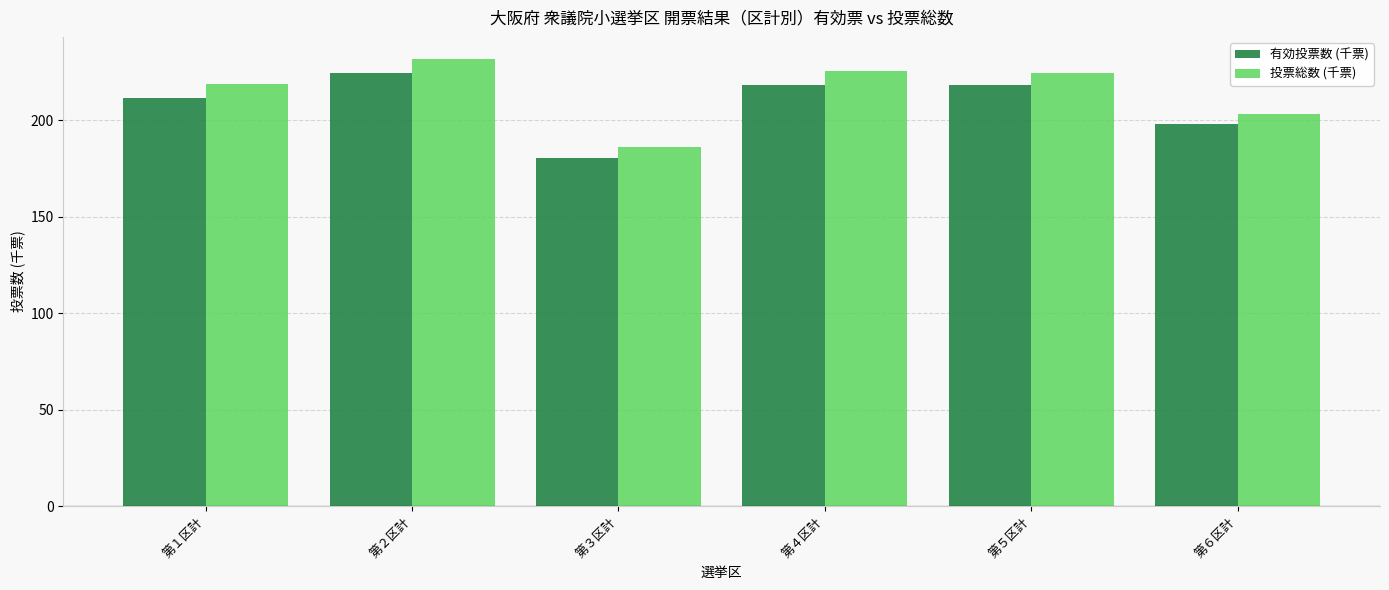

True or false: 投票総数 (千票) has a value of 48.5 at 第４区計.

False